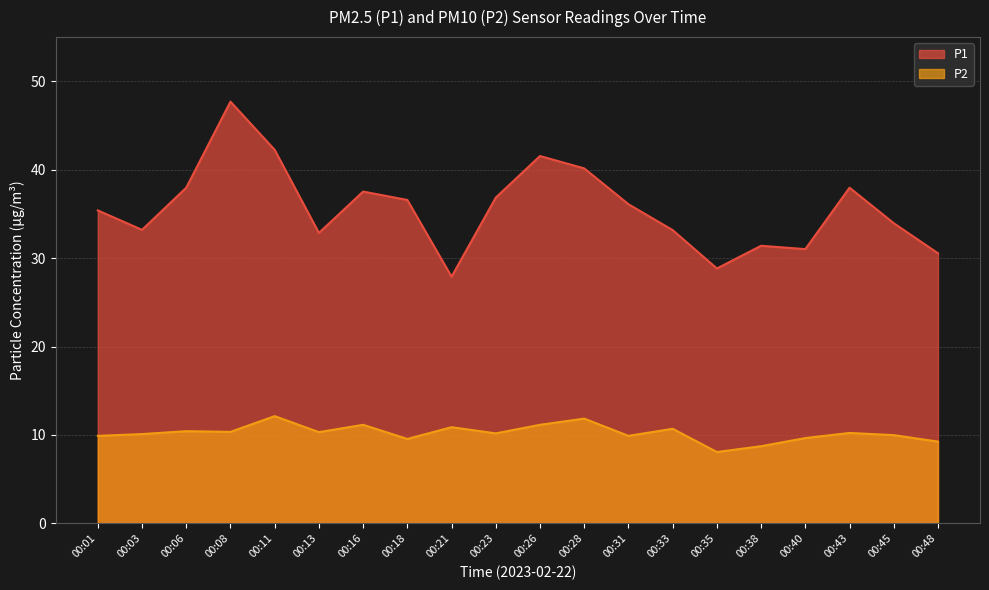

How many series are shown in this chart?

2